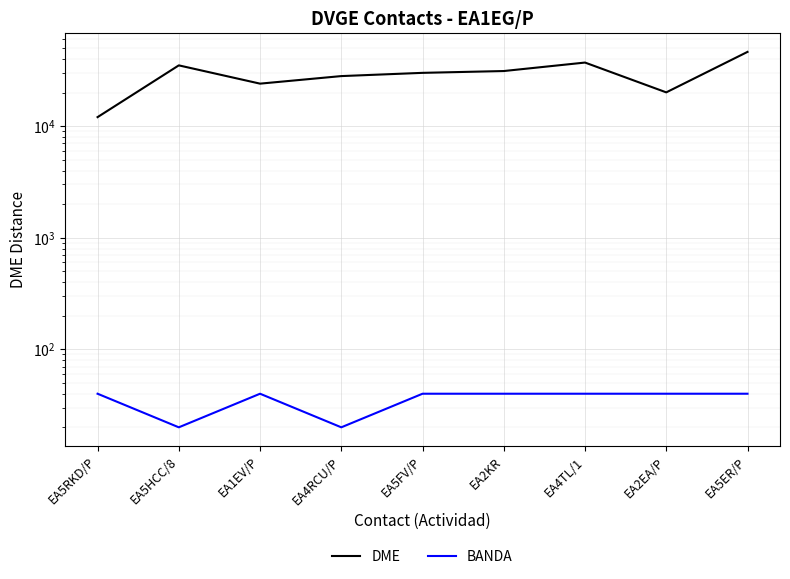

What is the difference between the second highest and minimum values in the DME series?

25075